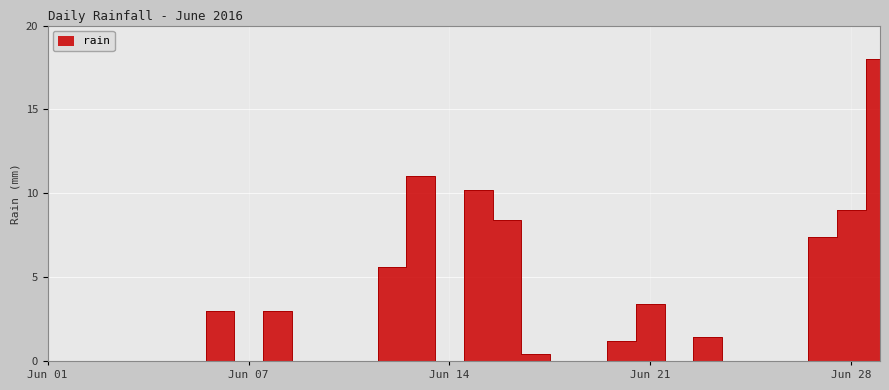

Rank the categories by value from lowest to highest.

2016-06-01, 2016-06-02, 2016-06-03, 2016-06-04, 2016-06-05, 2016-06-06, 2016-06-08, 2016-06-10, 2016-06-11, 2016-06-12, 2016-06-15, 2016-06-19, 2016-06-20, 2016-06-23, 2016-06-25, 2016-06-26, 2016-06-27, 2016-06-18, 2016-06-21, 2016-06-24, 2016-06-07, 2016-06-09, 2016-06-22, 2016-06-13, 2016-06-28, 2016-06-17, 2016-06-29, 2016-06-16, 2016-06-14, 2016-06-30